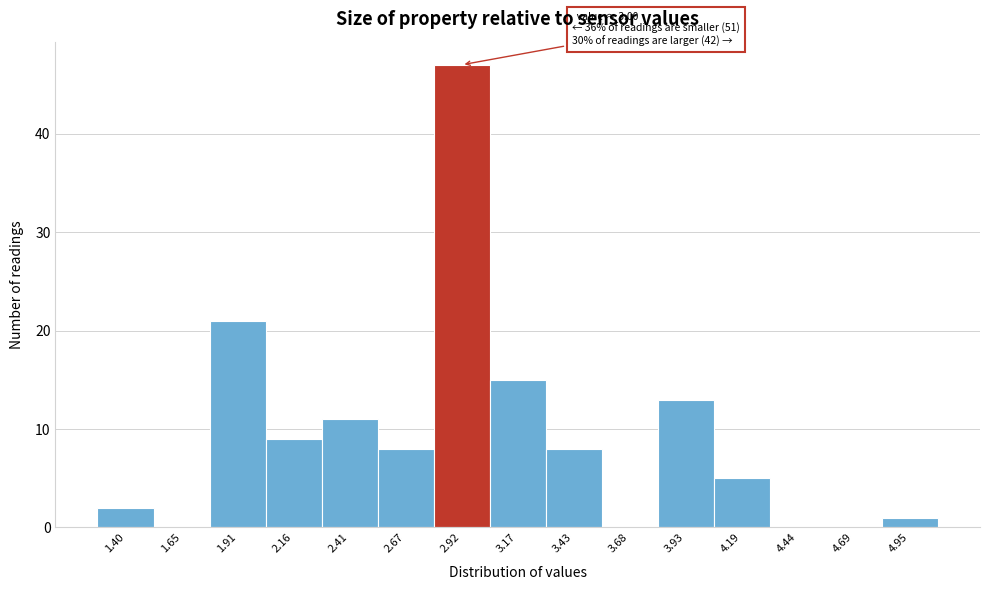

Reading left to right, extract all data points from this chart.

1.40=2	1.65=0	1.91=21	2.16=9	2.41=11	2.67=8	2.92=47	3.17=15	3.43=8	3.68=0	3.93=13	4.19=5	4.44=0	4.69=0	4.95=1